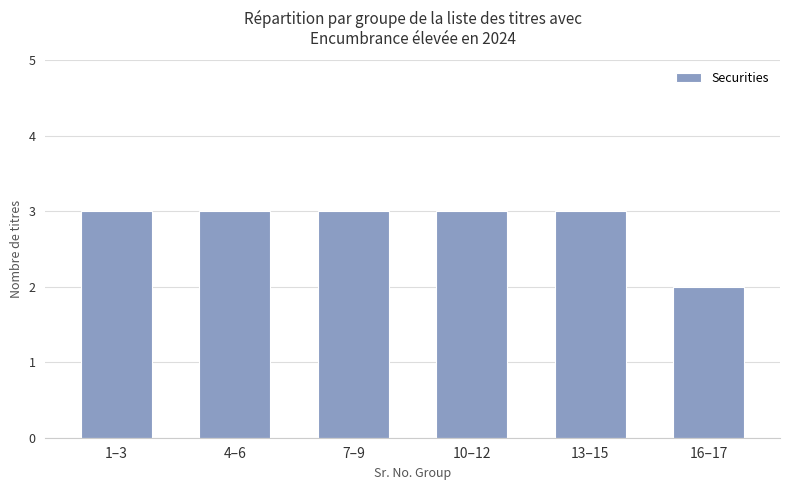

What is the maximum value shown in the chart?

3